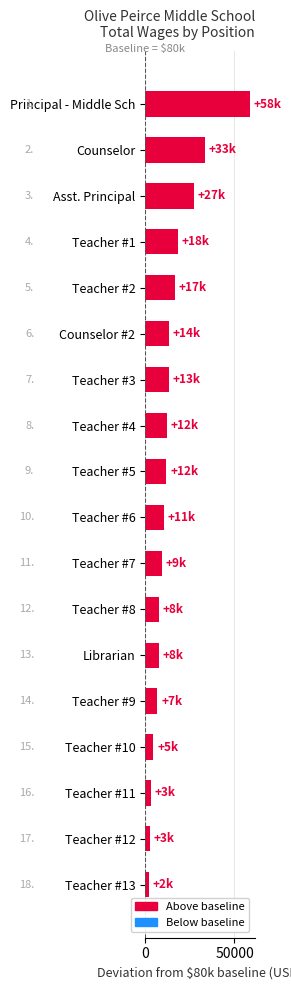

How many bars are there in total?

18